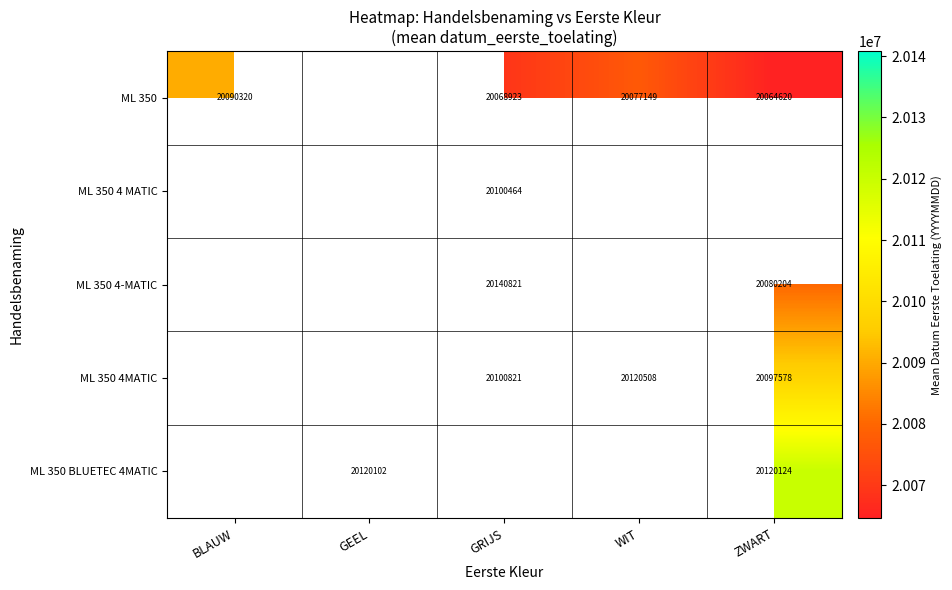

True or false: ML 350 has a value of 20077149.0 at WIT.

True